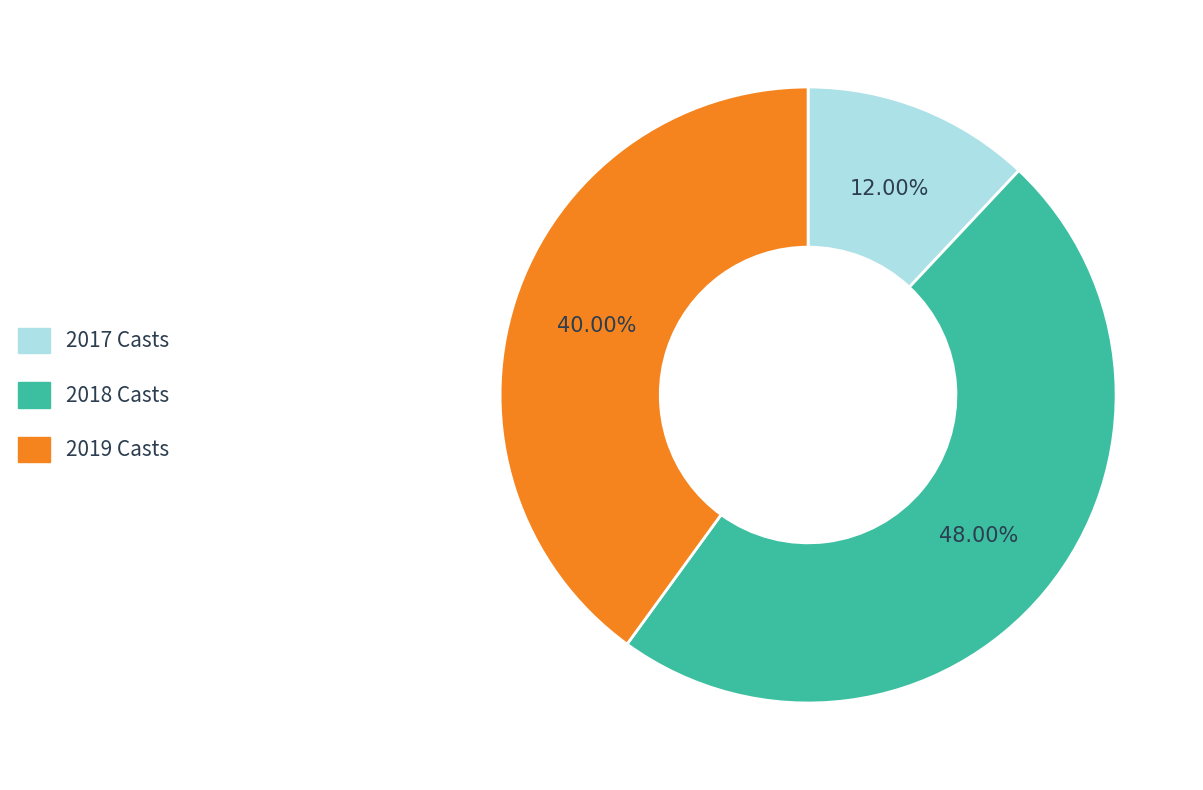

How many segments does this pie chart have?

3